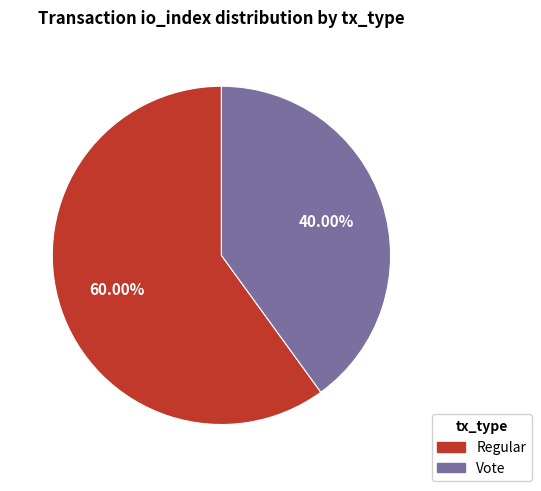

What is the largest slice in the pie chart?

Regular